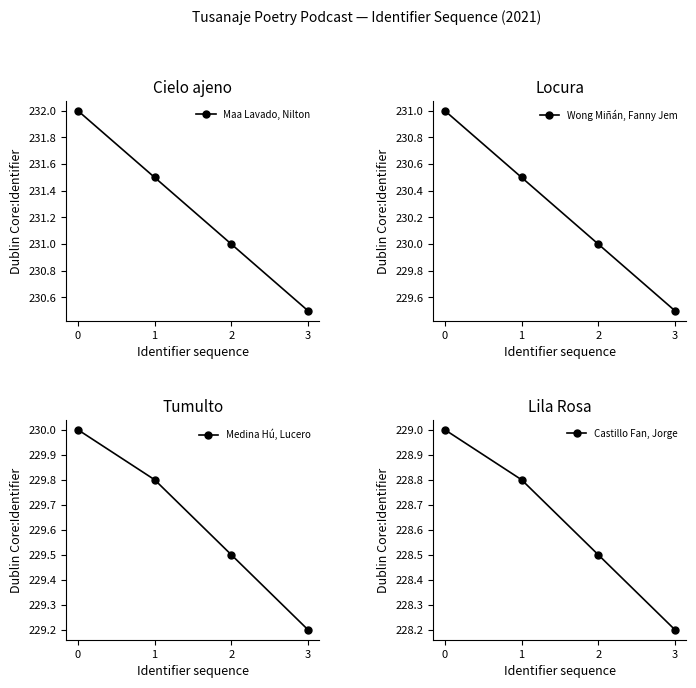

Count the Wong Miñán, Fanny Jem values in the range 230 to 231.

3